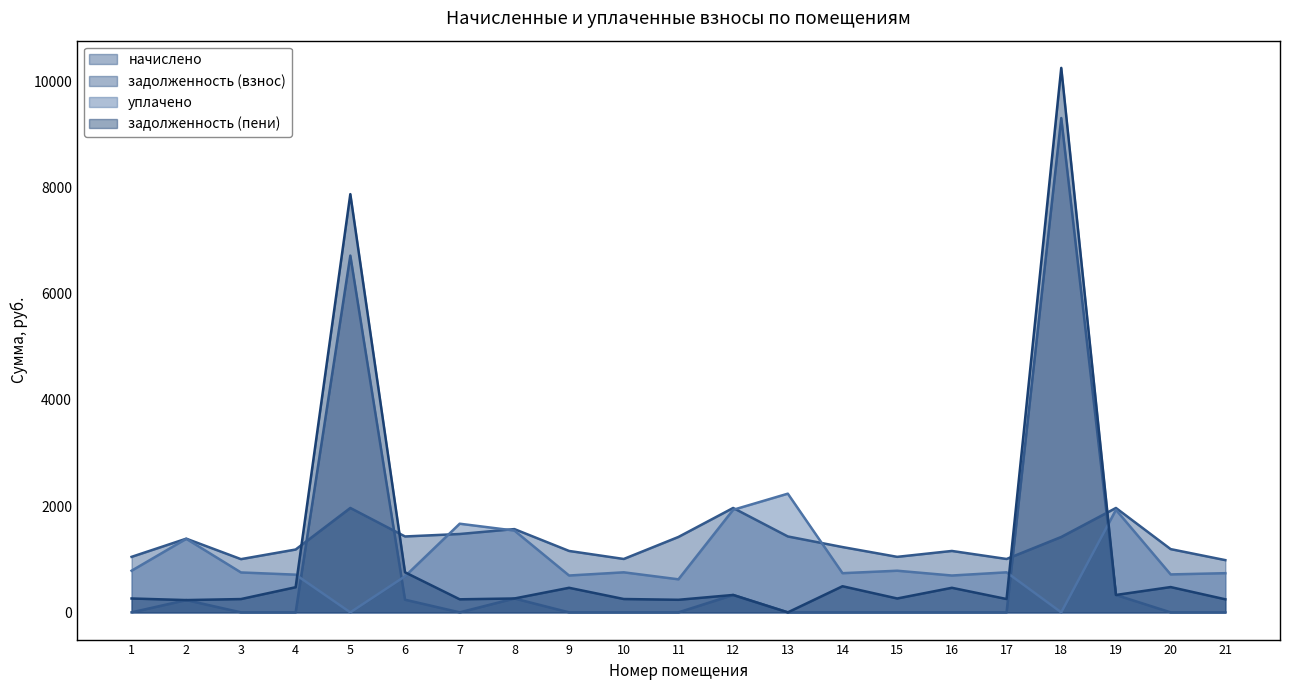

Is it true that задолженность (взнос) equals 100.1 at 2?

False